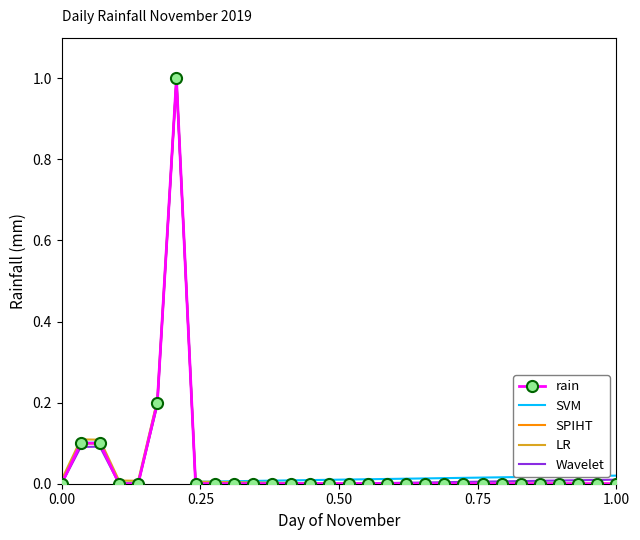

Where is the first local minimum for SVM?

0.50